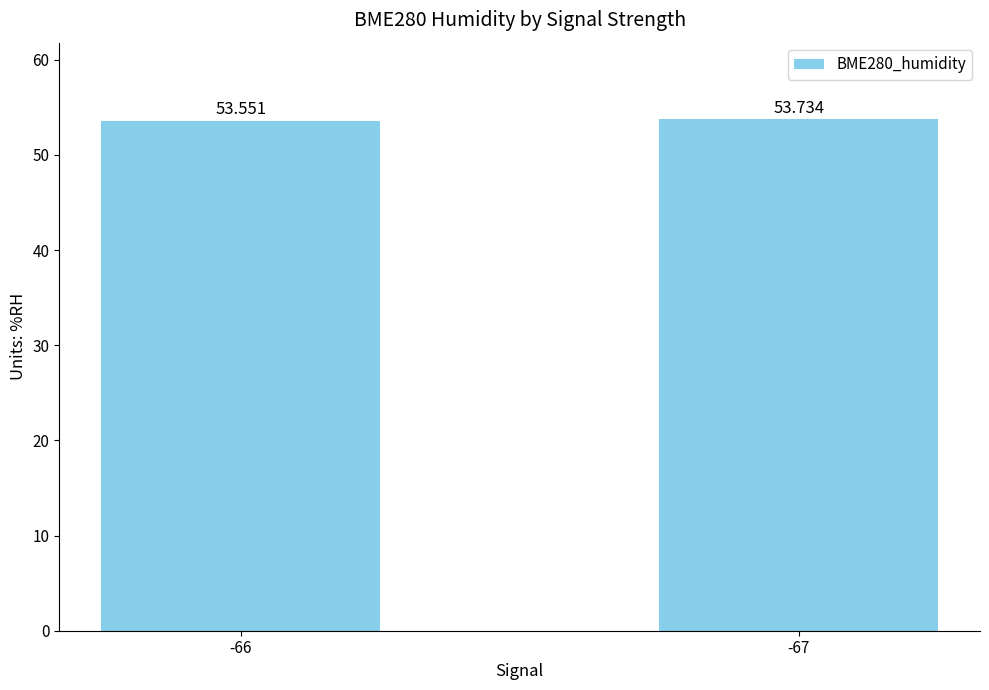

Between -67 and -66, which is larger?

-67